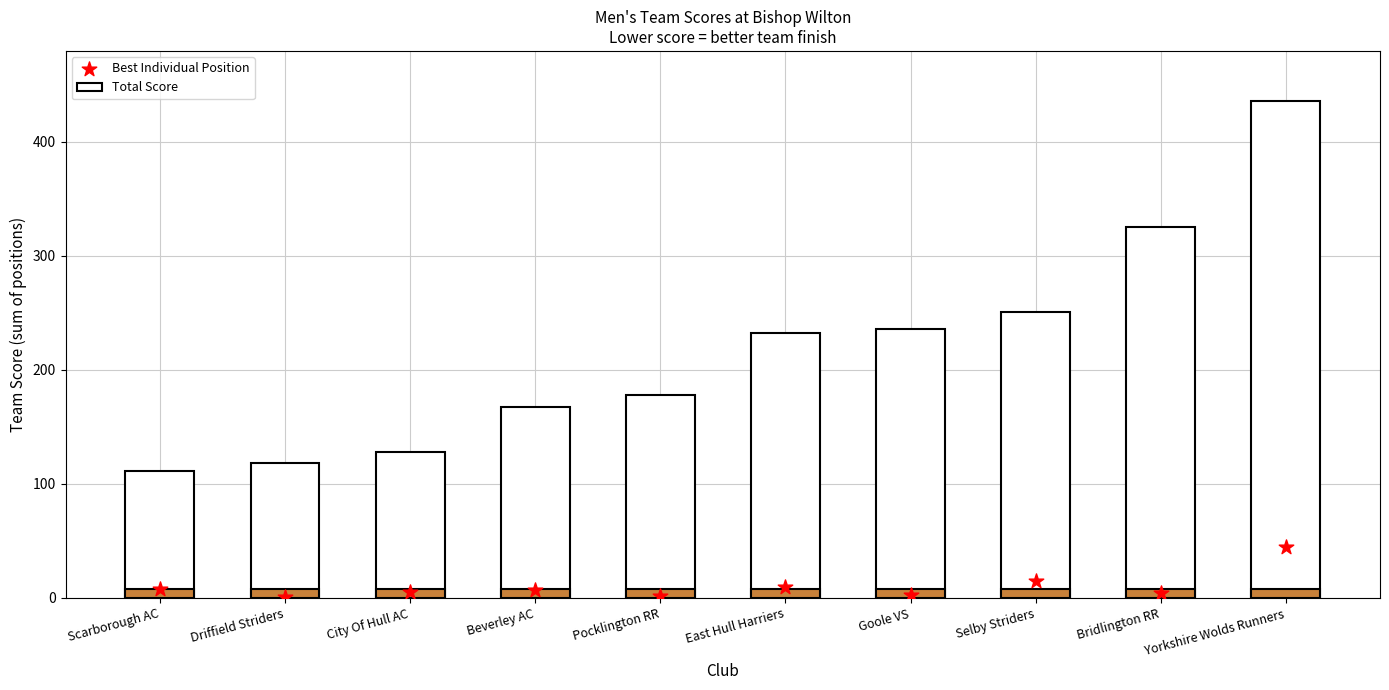

At how many categories does at least one series exceed 214?

5